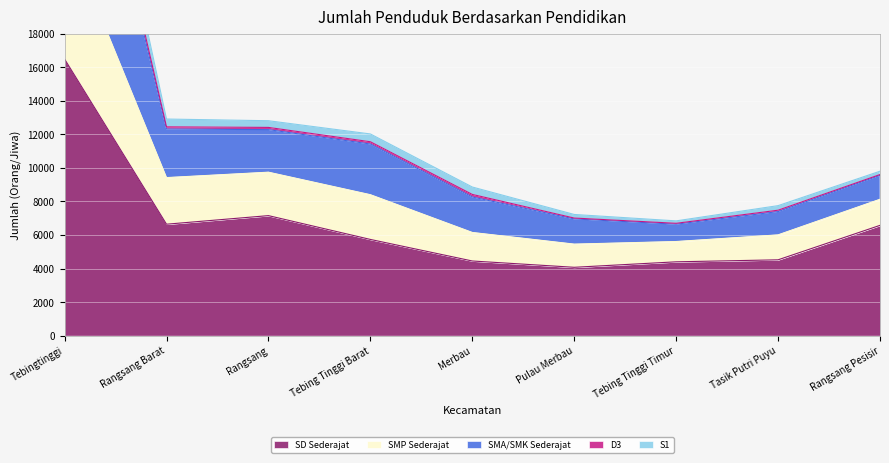

At which category is the sum across all series the highest?

Tebingtinggi